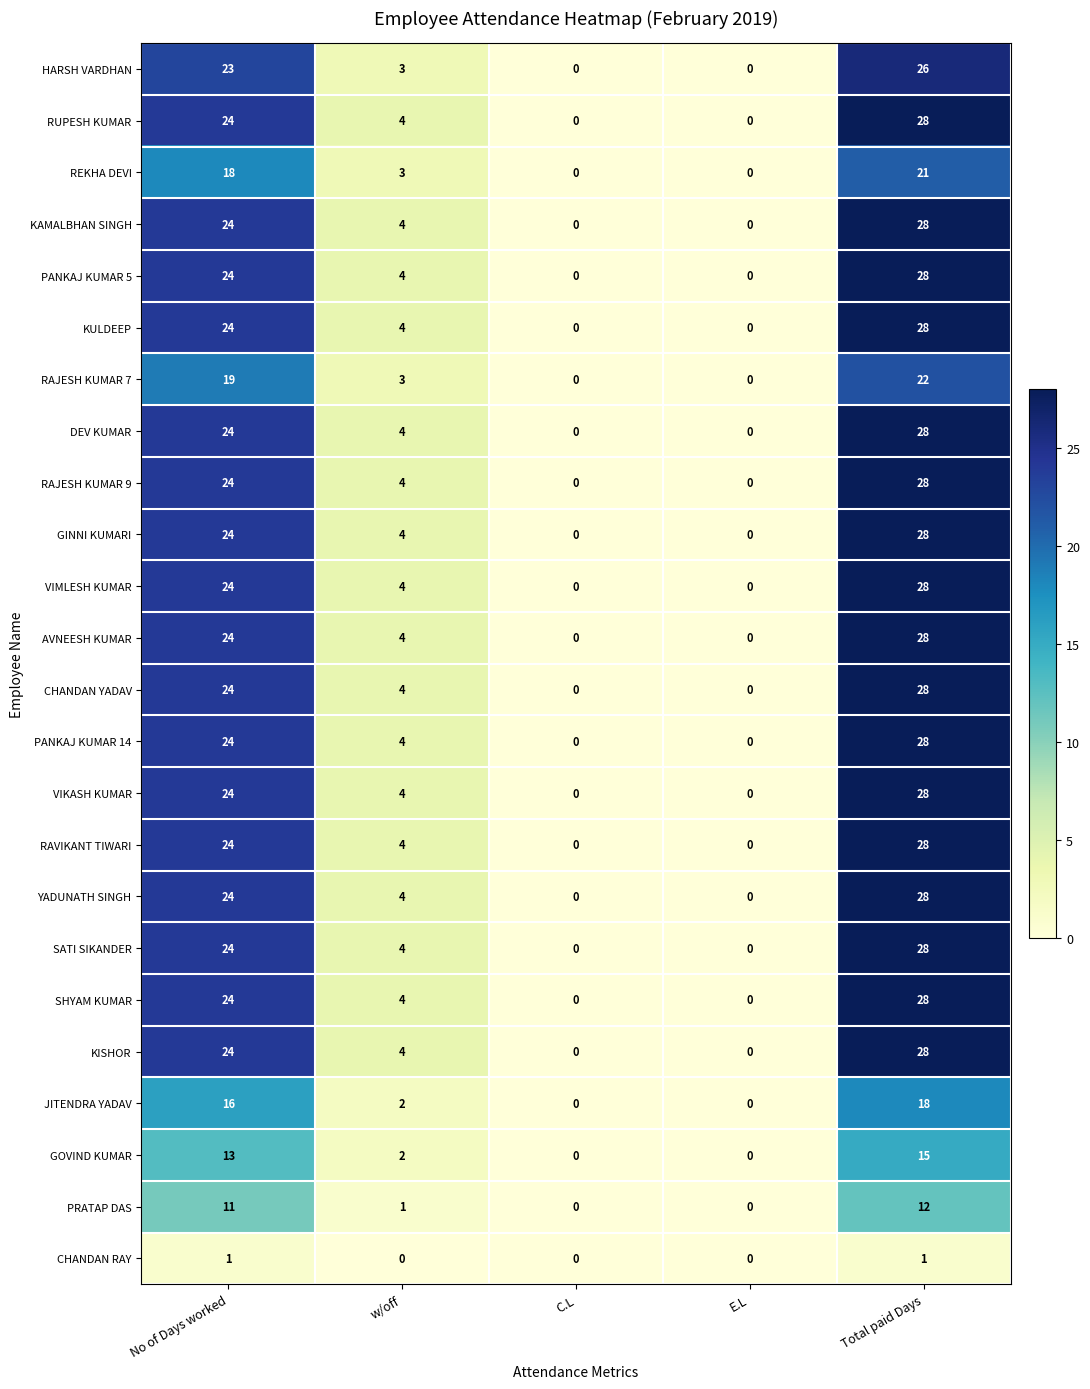

What is the difference between the VIMLESH KUMAR values at Total paid Days and No of Days worked?

4